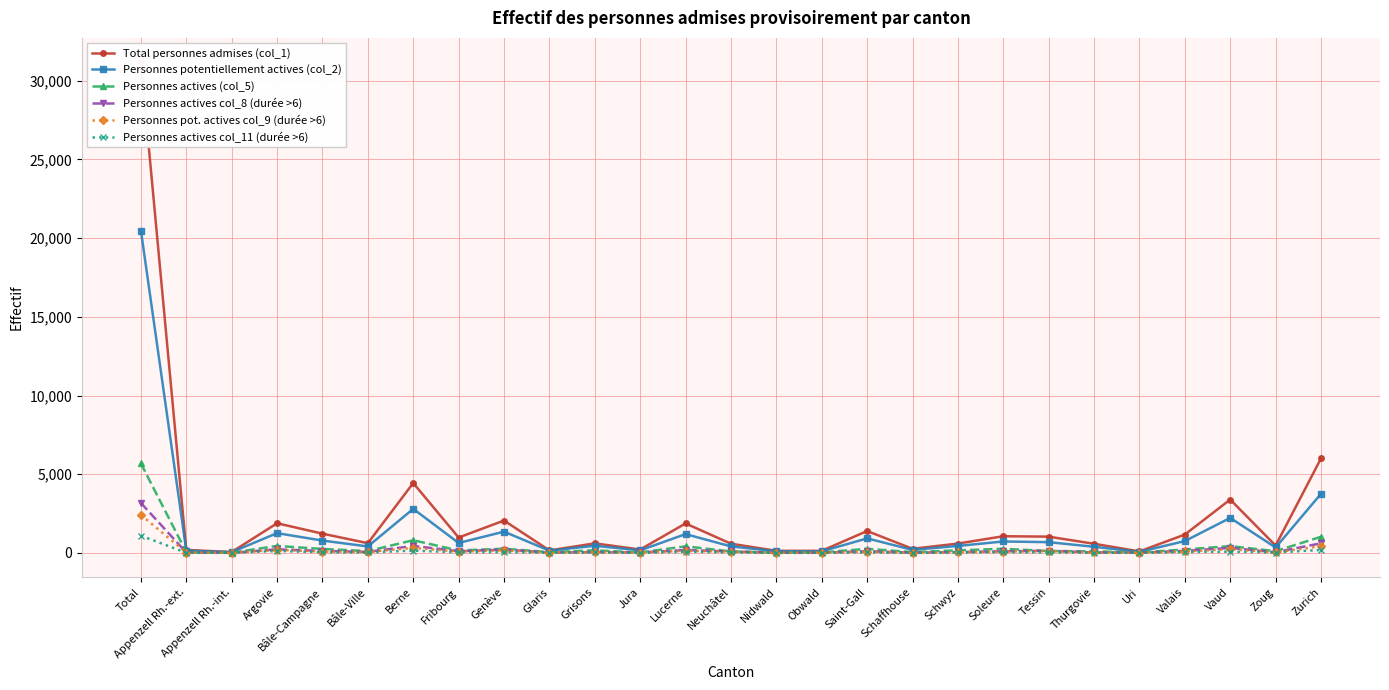

True or false: Total personnes admises (col_1) and Personnes pot. actives col_9 (durée >6) intersect in this chart.

False